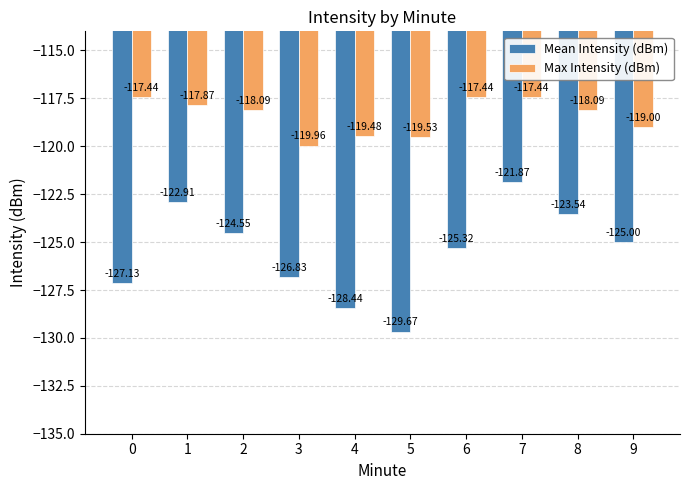

Reading left to right, what are all the values shown in this chart?

Mean Intensity (dBm): -127.1	-122.9	-124.5	-126.8	-128.4	-129.7	-125.3	-121.9	-123.5	-125.0
Max Intensity (dBm): -117.4	-117.9	-118.1	-120.0	-119.5	-119.5	-117.4	-117.4	-118.1	-119.0